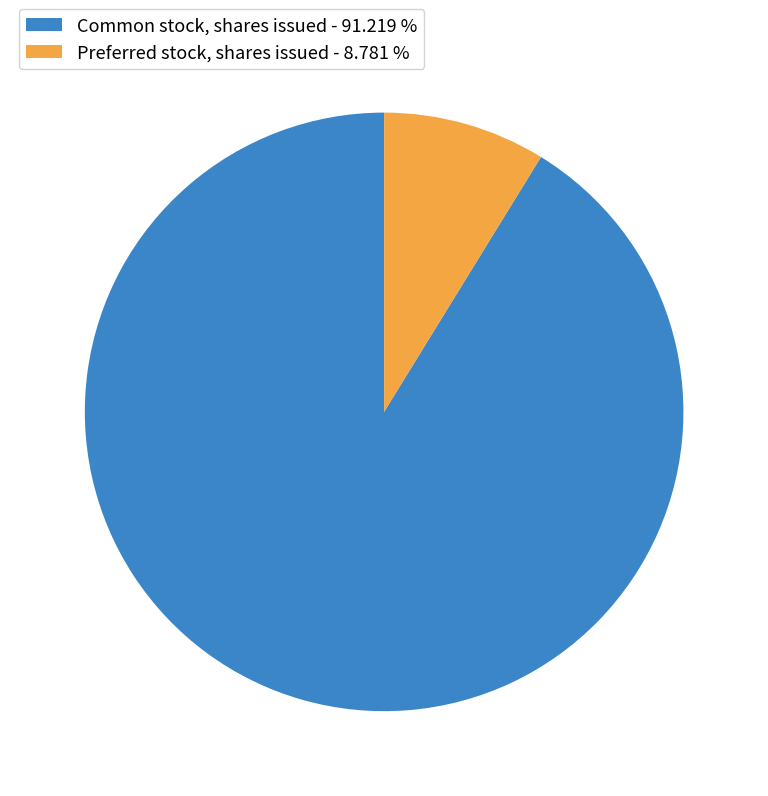

Which has a higher value, Preferred stock, shares issued - 8.781 % or Common stock, shares issued - 91.219 %?

Common stock, shares issued - 91.219 %